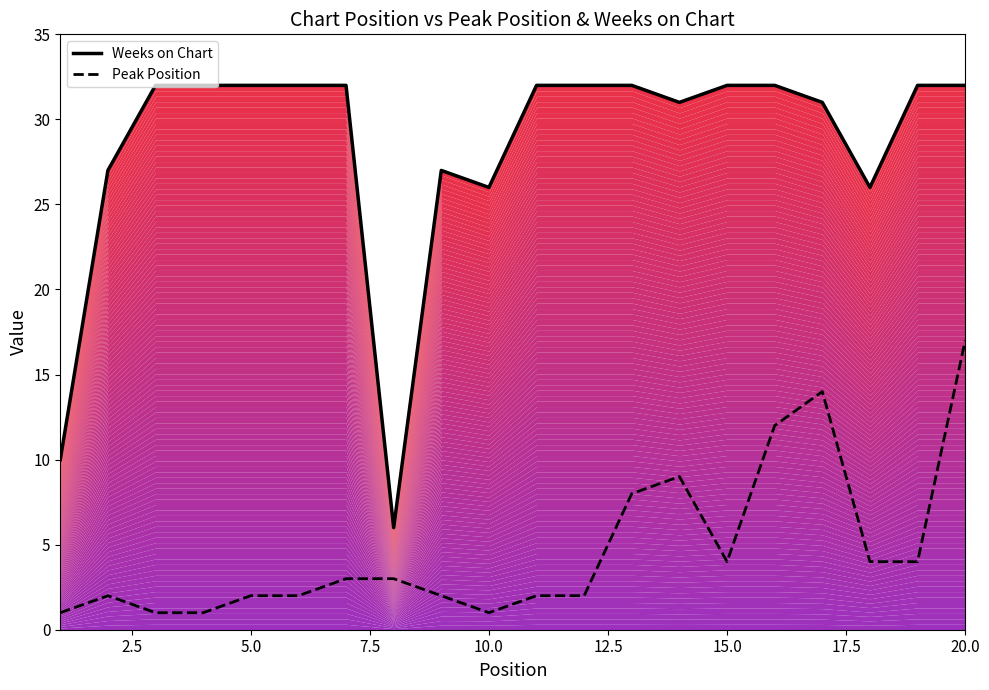

How many lines are shown in the chart?

2